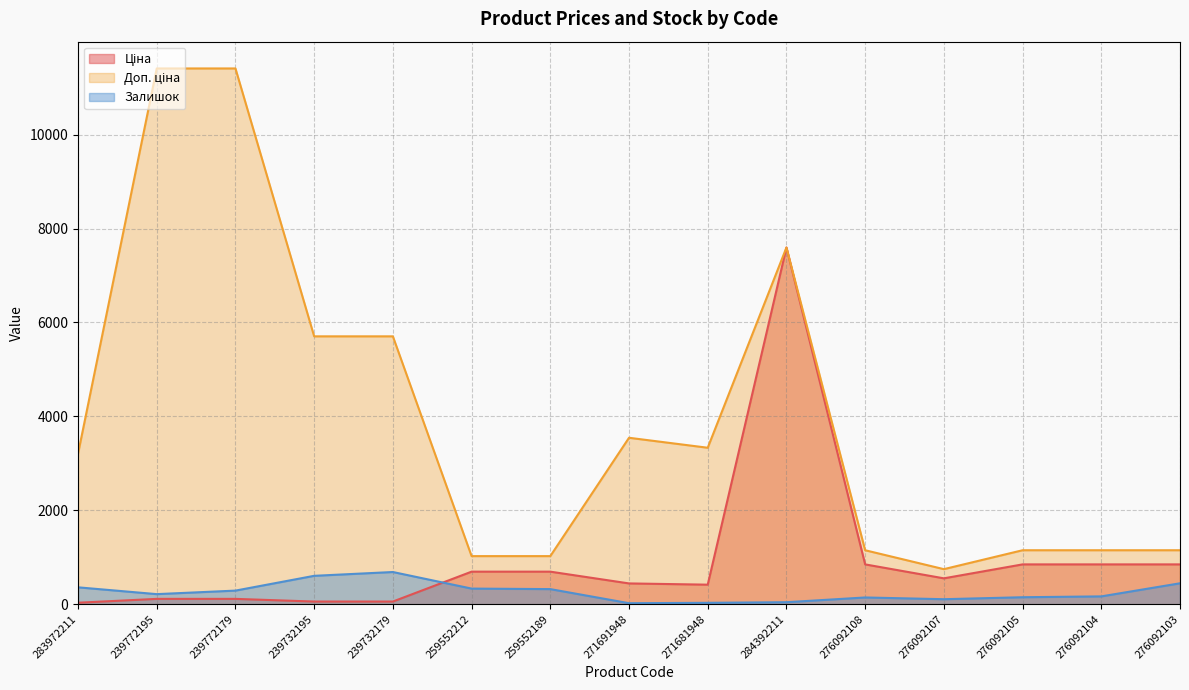

What is the total value across all series at 271691948?

4010.1